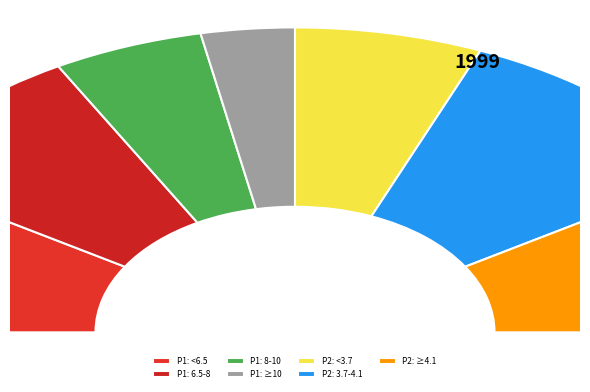

Is there any slice that represents more than half of the pie?

Yes